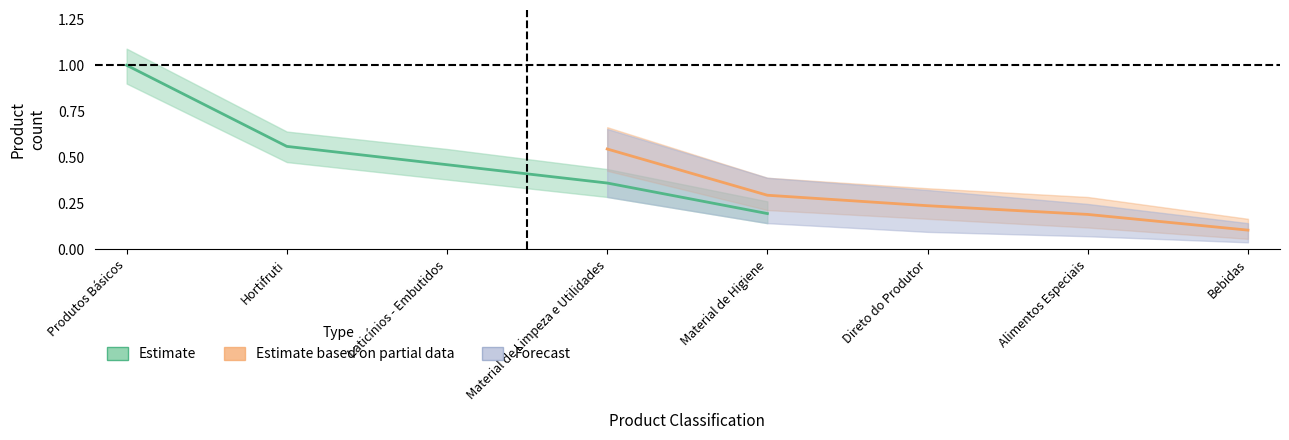

Which series has the largest range (max minus min)?

Estimate